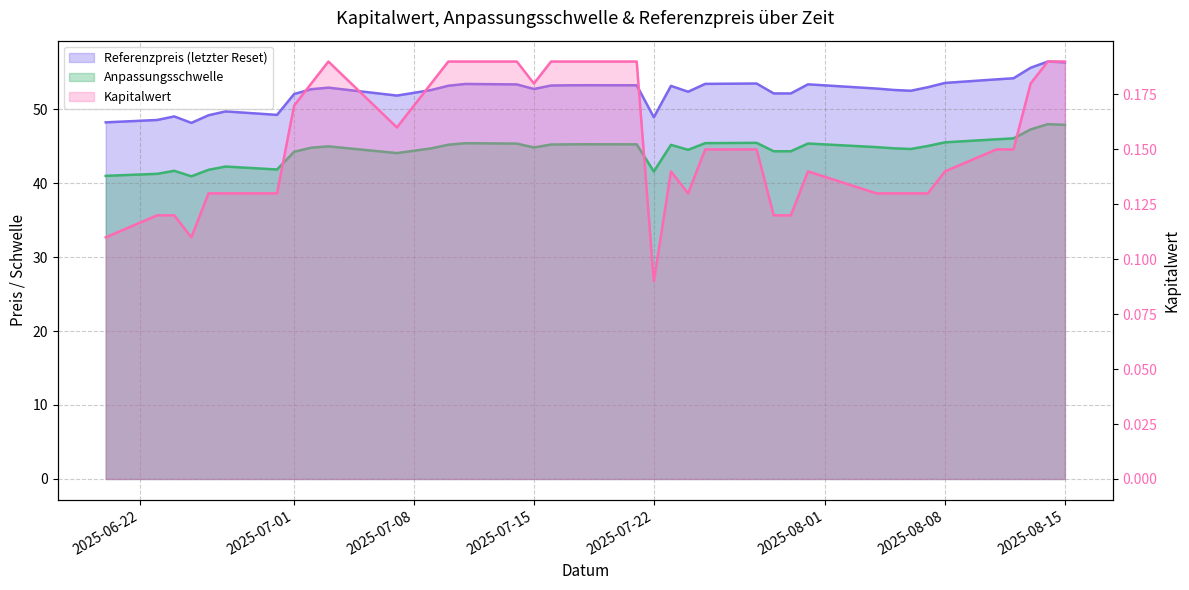

List the series in order of their overall mean, lowest first.

Kapitalwert, Anpassungsschwelle, Referenzpreis (letzter Reset)